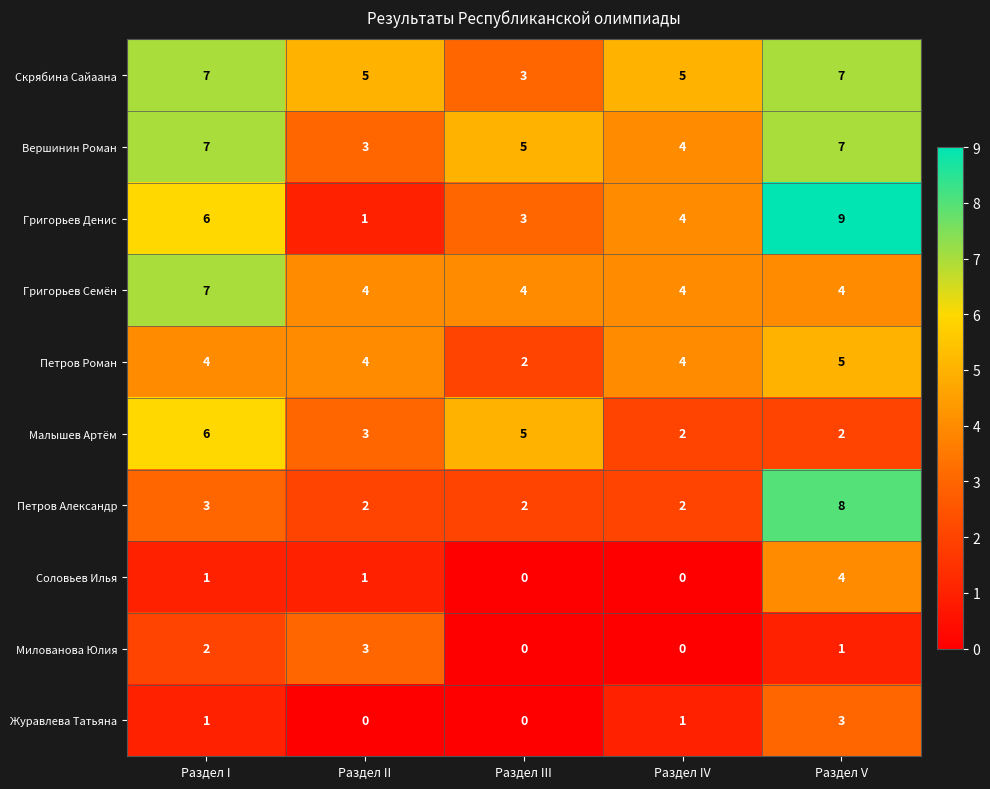

How many categories are shown in the chart?

5